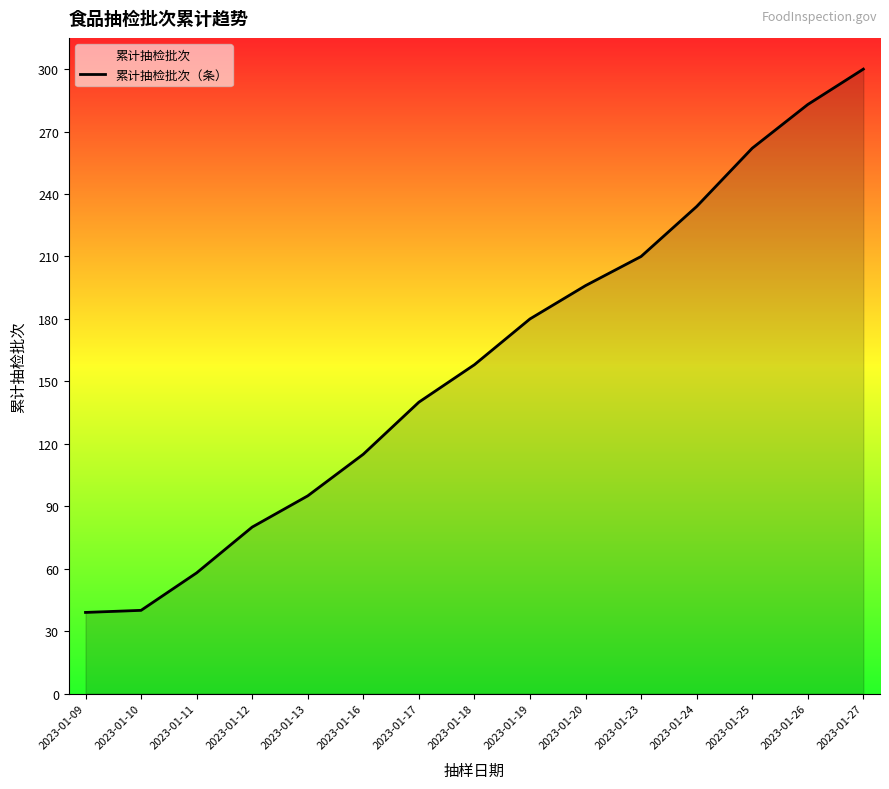

What is the value of the 4th point from the left?

80